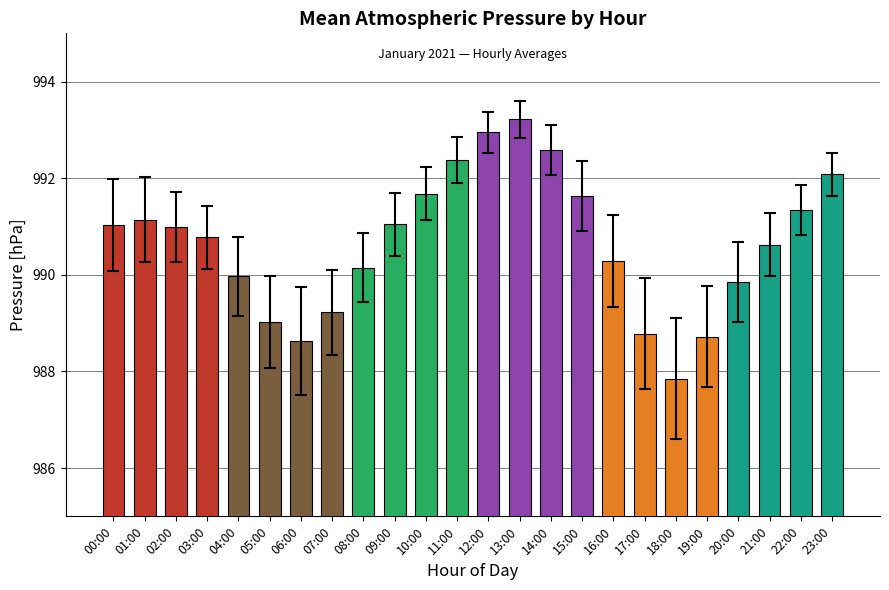

What is the change in value from 03:00 to 23:00?

+1.3